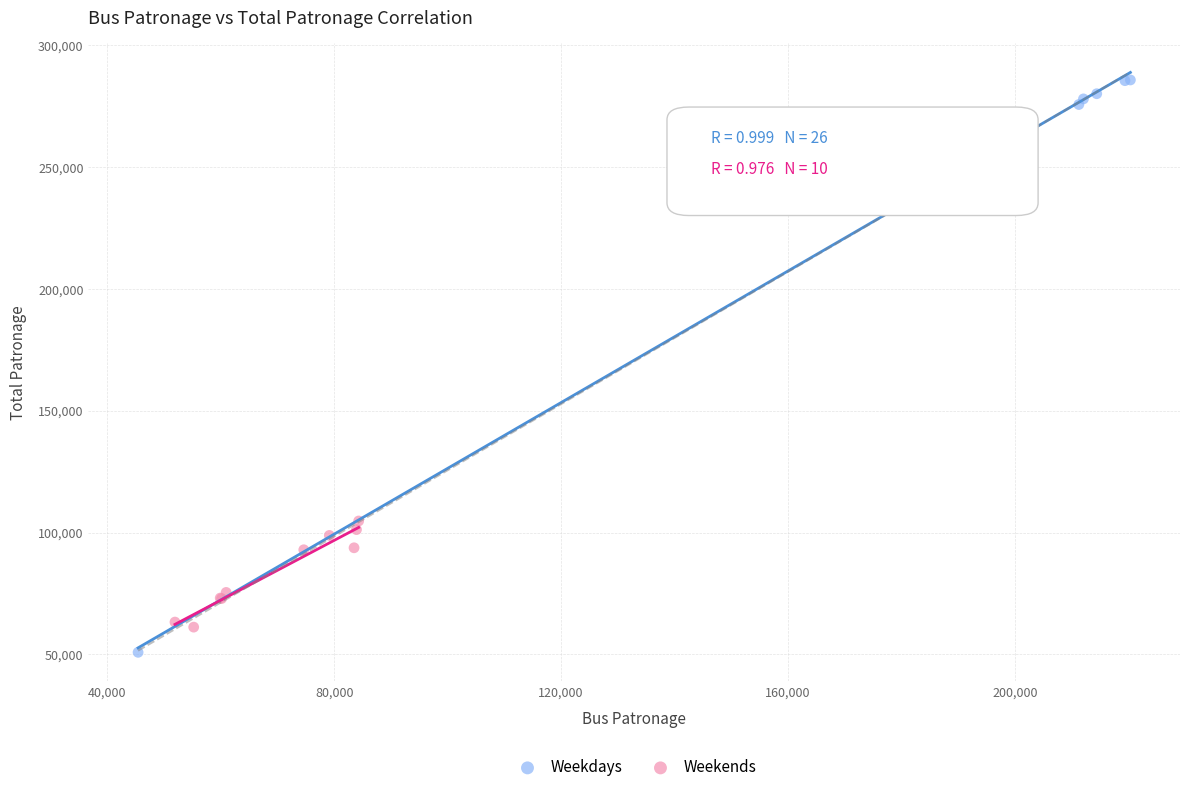

What are all the series names shown in the legend?

Weekdays, Weekends